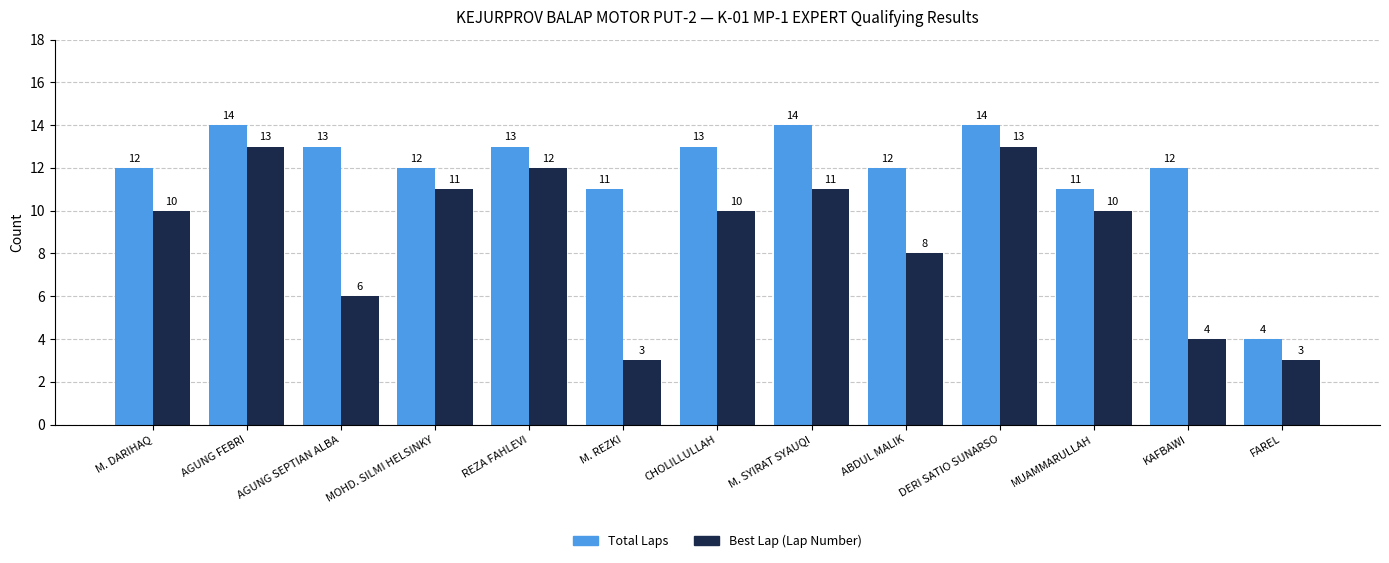

At which label is Best Lap (Lap Number) closest to 8?

ABDUL MALIK